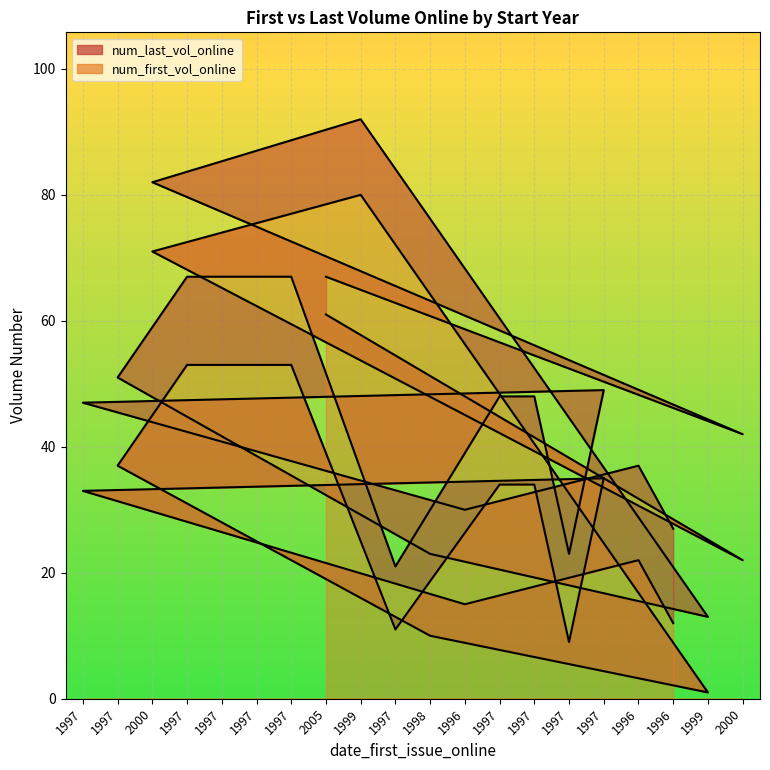

Reading left to right, what are all the values shown in this chart?

num_last_vol_online: 1997=47	1997=51	2000=82	1997=67	1997=67	1997=67	1997=67	2005=67	1999=92	1997=21	1998=23	1996=30	1997=48	1997=48	1997=23	1997=49	1996=37	1996=27	1999=13	2000=42
num_first_vol_online: 1997=33	1997=37	2000=71	1997=53	1997=53	1997=53	1997=53	2005=61	1999=80	1997=11	1998=10	1996=15	1997=34	1997=34	1997=9	1997=35	1996=22	1996=12	1999=1	2000=22